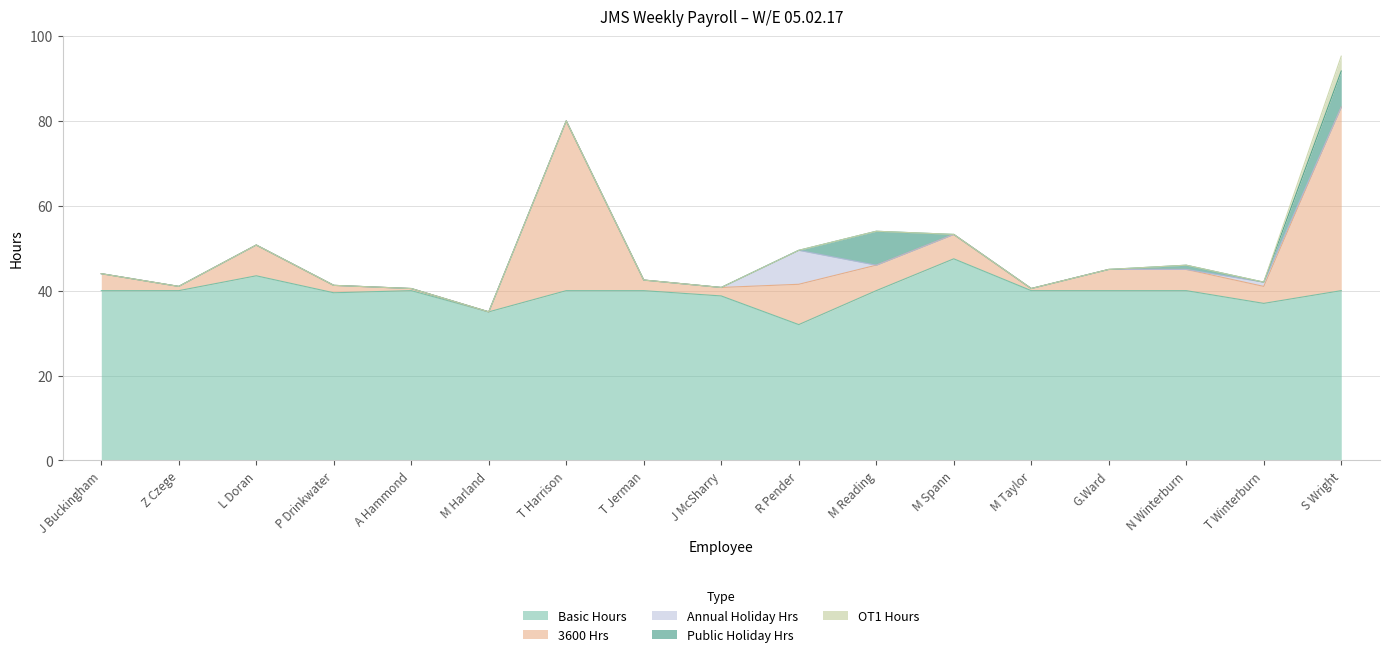

What is the label of the 8th point from the left?

T Jerman